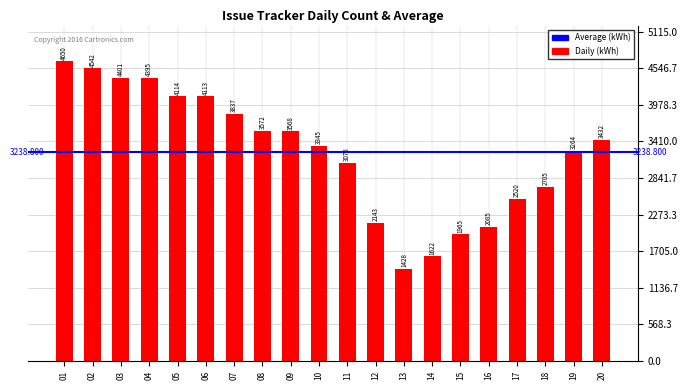

List the labels in order of value, smallest first.

13, 14, 15, 16, 12, 17, 18, 11, 19, 10, 20, 09, 08, 07, 06, 05, 04, 03, 02, 01